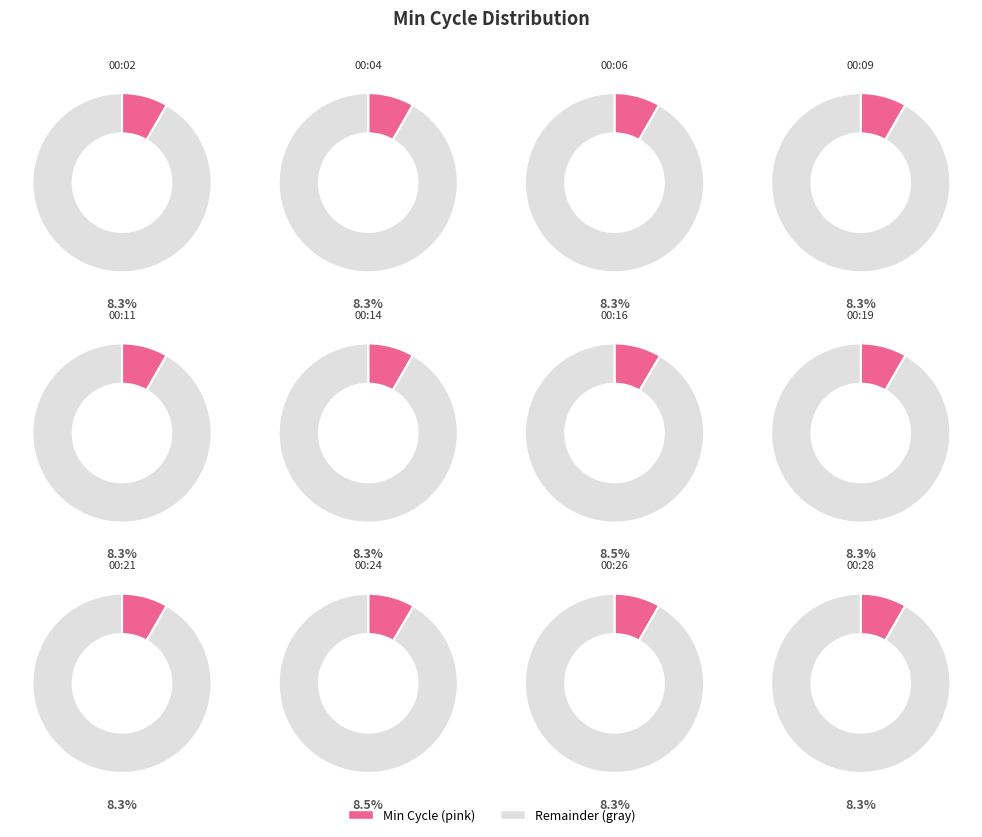

What is the ratio of the value at 00:16 to the value at 00:09?

1.0